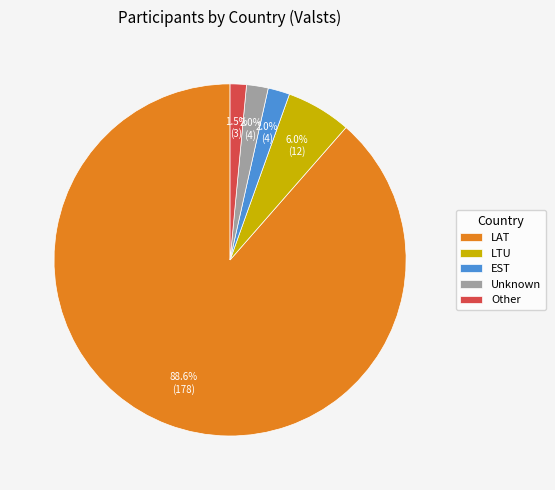

What percentage is the LTU slice, to the nearest percent?

6%